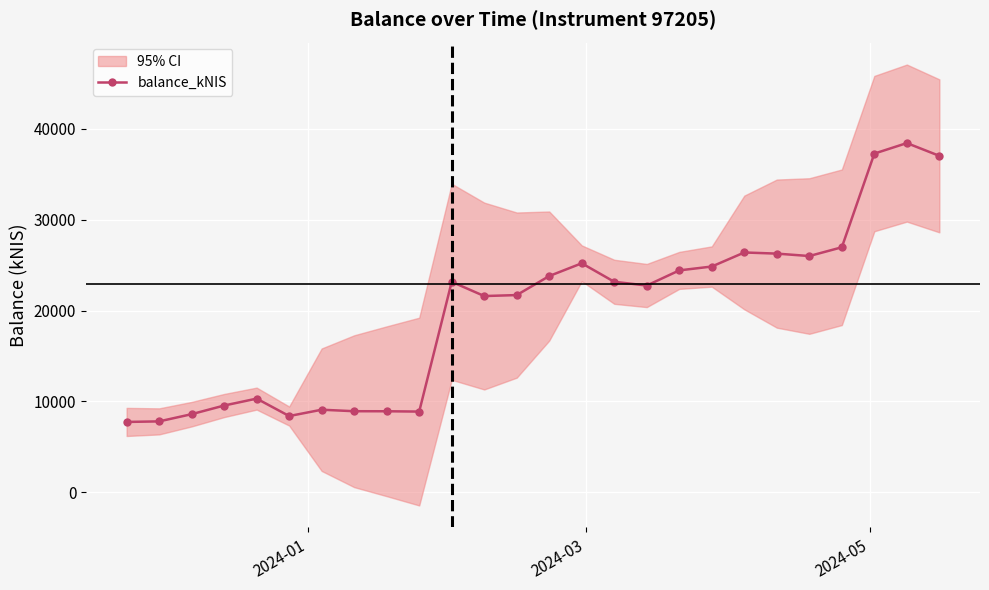

What is the value of the balance_kNIS point at the 19th from the left?

24848.4